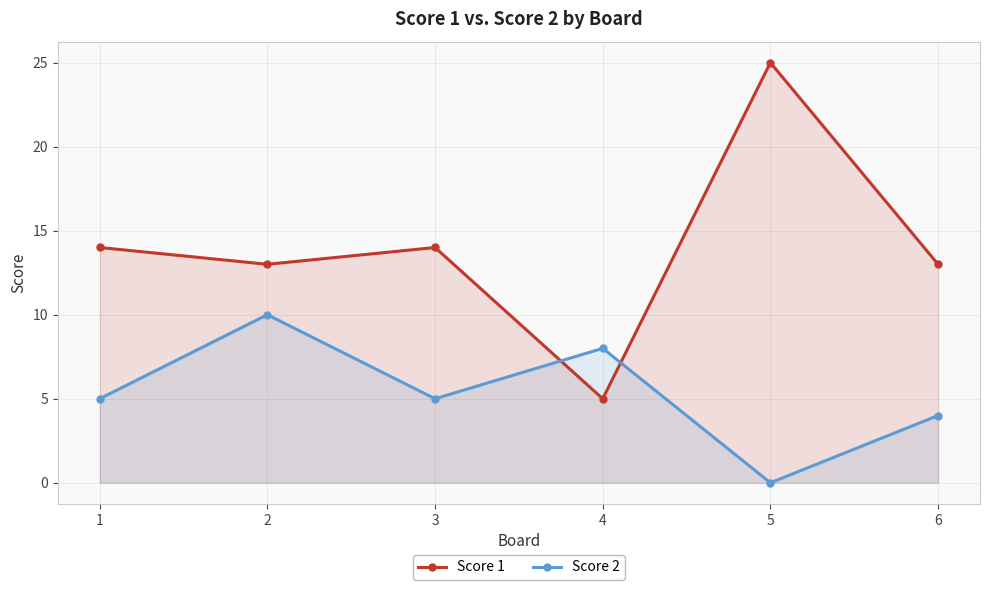

Which series has the largest total across all categories?

Score 1